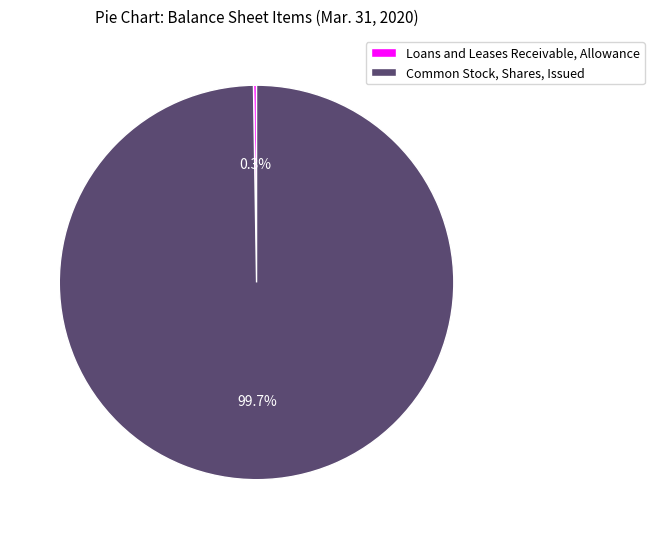

What is the largest slice in the pie chart?

Common Stock, Shares, Issued